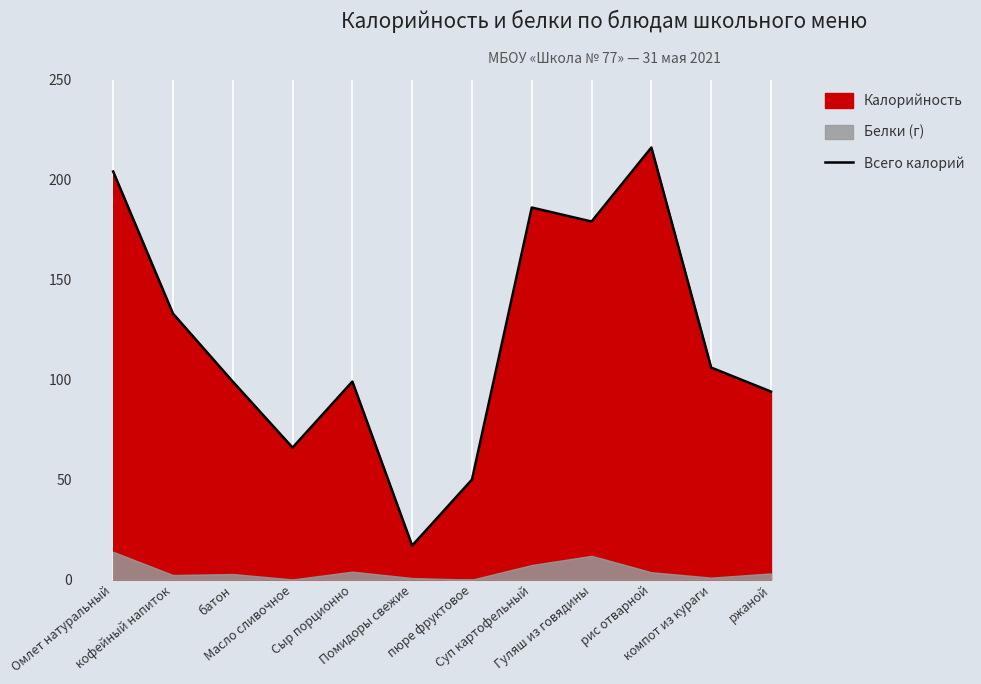

The chart shows a value of 179 at Гуляш из говядины. True or false?

True